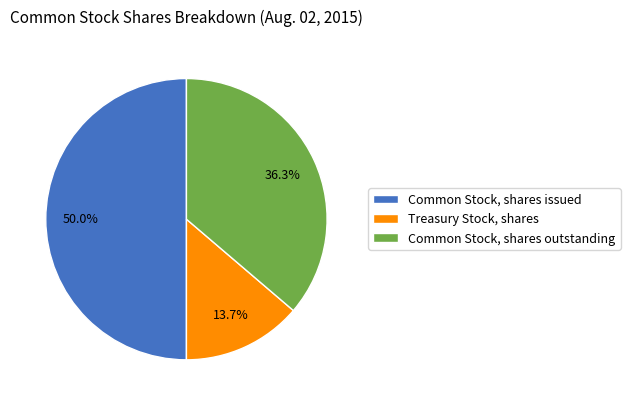

What is the ratio of the value at Treasury Stock, shares to the value at Common Stock, shares issued?

0.3